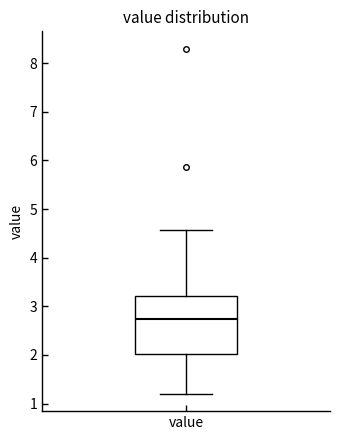

Where does the median line of the box for value sit on the y-axis? The values are not printed on the chart, so give them approximately, as read against the axis.

2.7